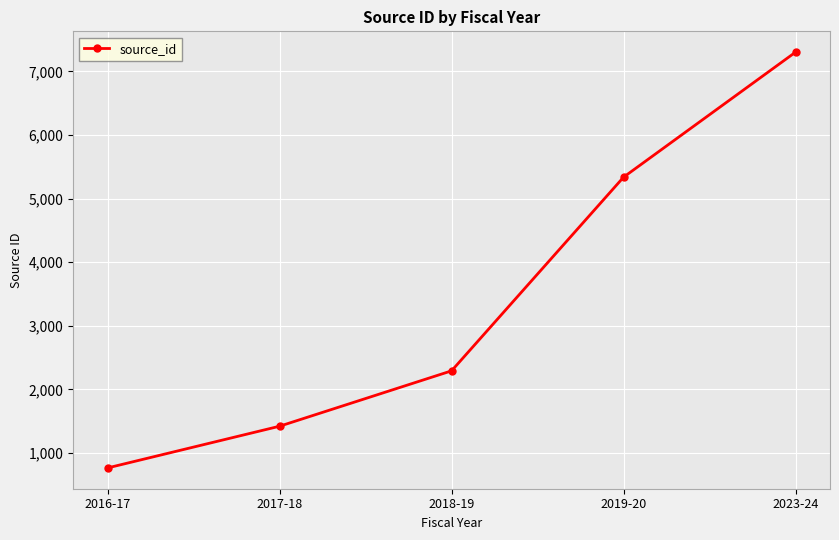

At which label is the value closest to 4034?

2019-20